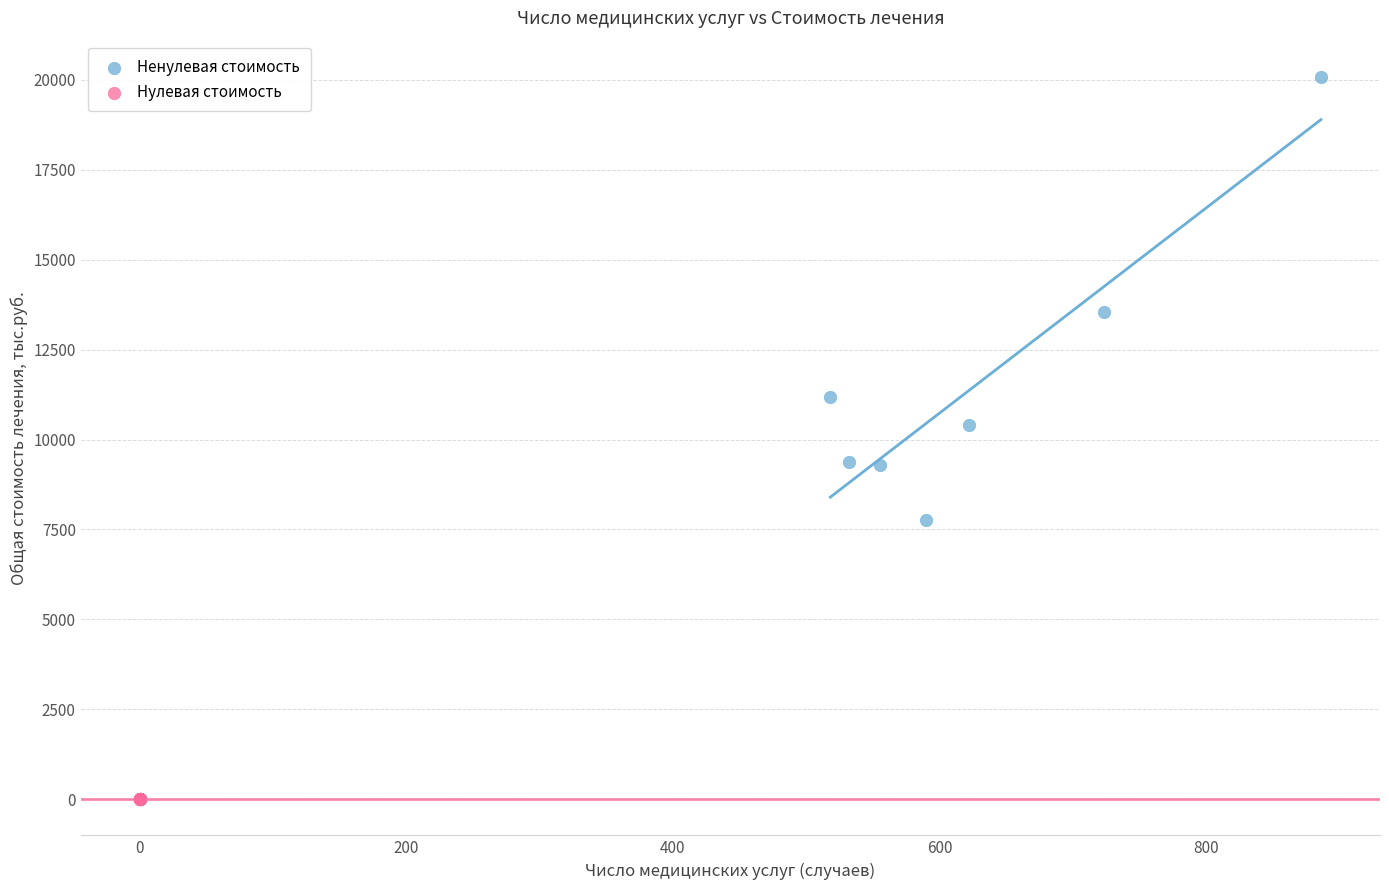

Which series contains the highest Y value?

Ненулевая стоимость